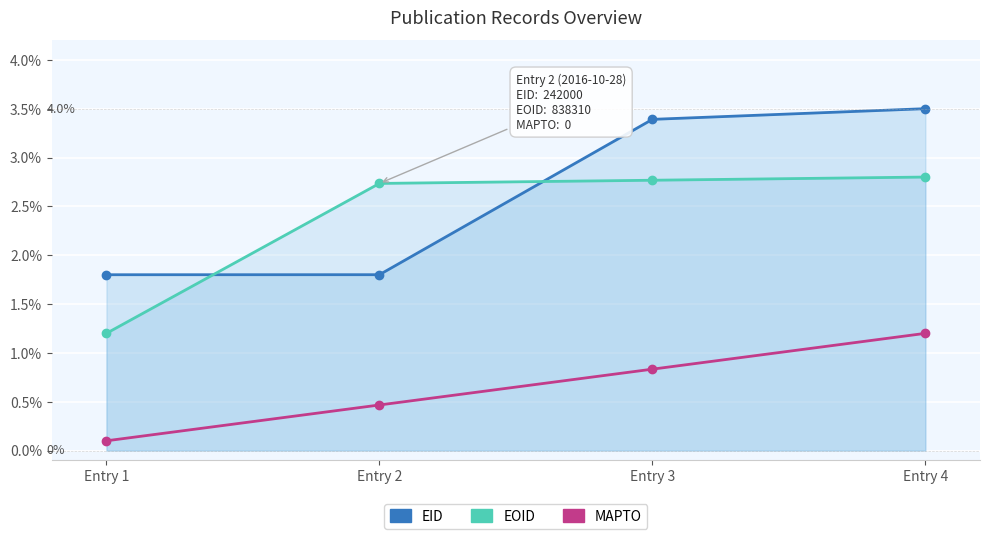

What is the approximate value of EID at Entry 1?

1.8